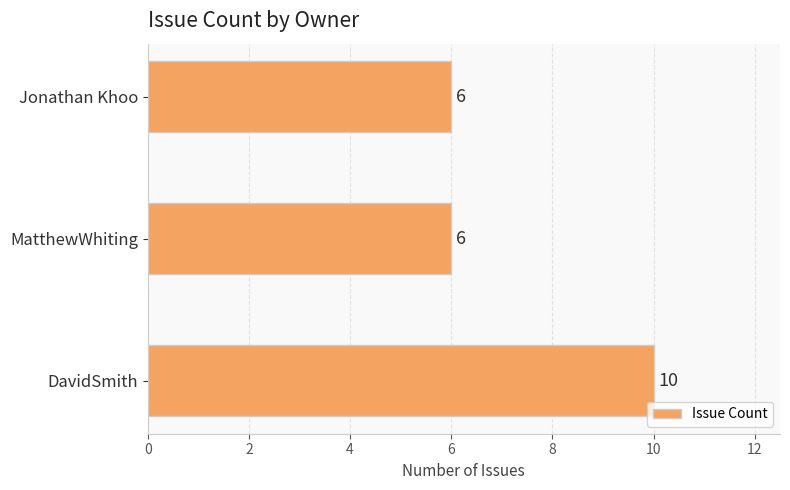

What is the average value?

7